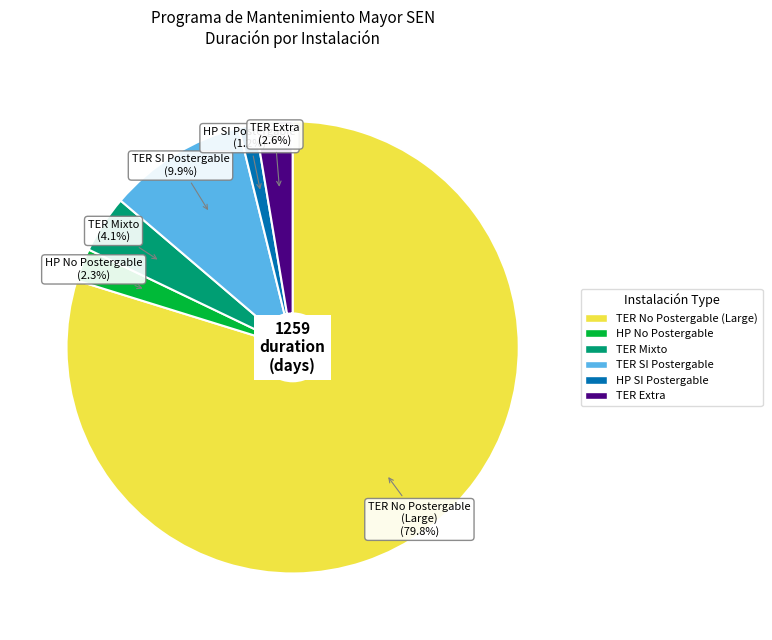

Does any single category account for the majority?

Yes